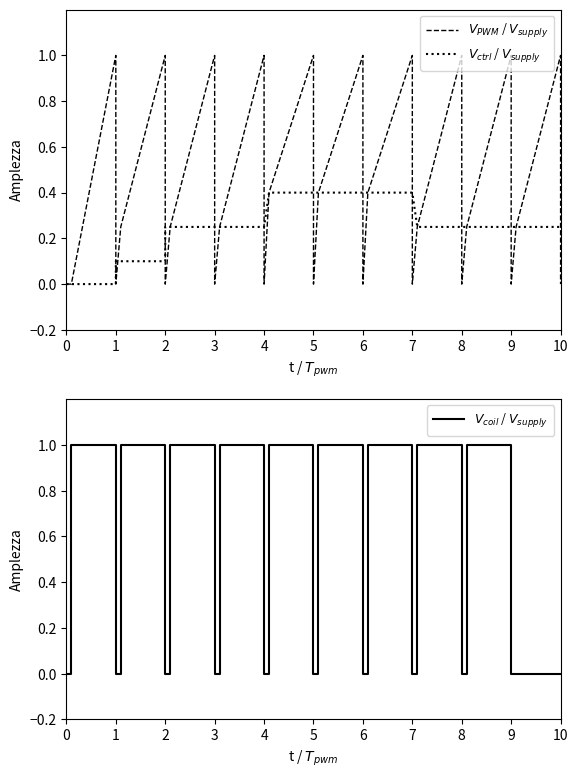

True or false: V_ctrl / V_supply and V_PWM / V_supply cross at least once.

True